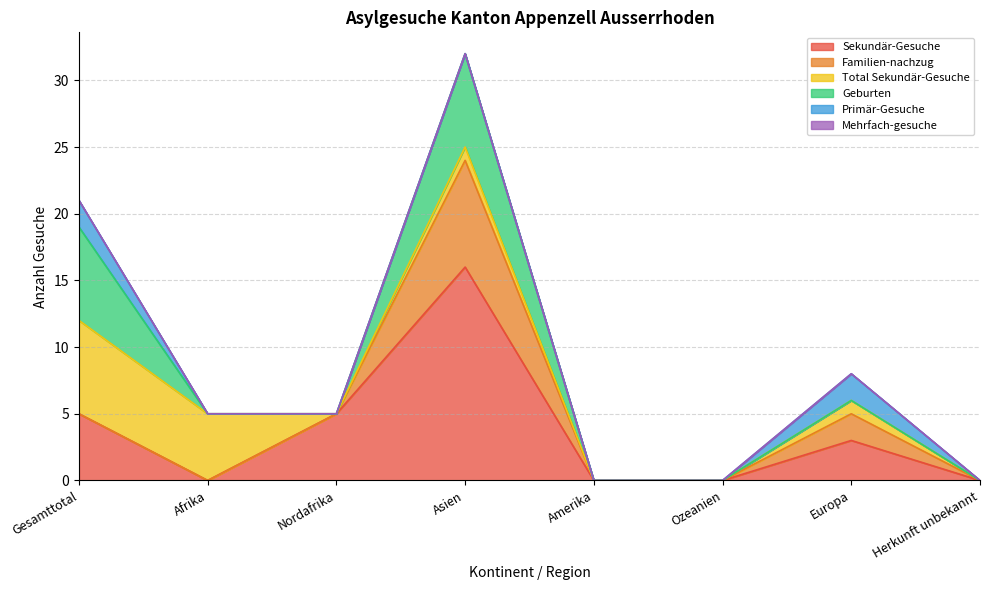

Which series has the widest spread of values?

Sekundär-Gesuche